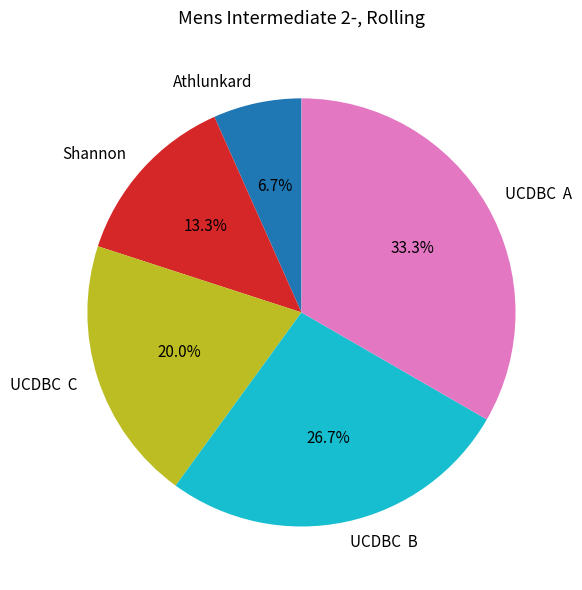

How many slices are in this pie chart?

5